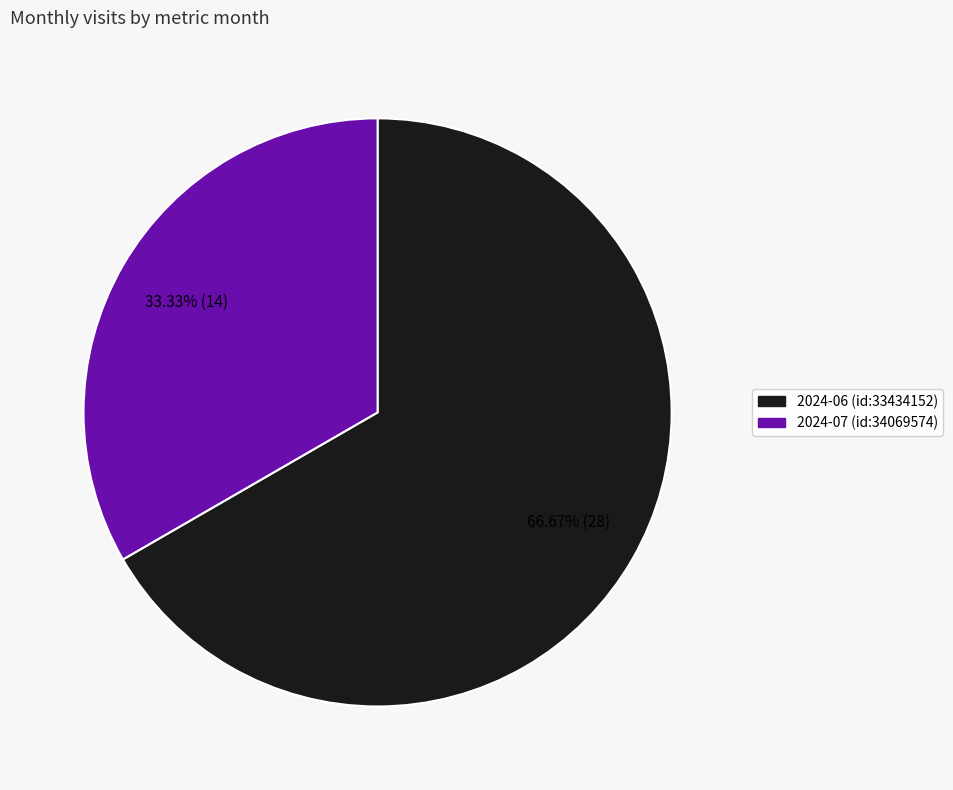

Does any single category account for the majority?

Yes